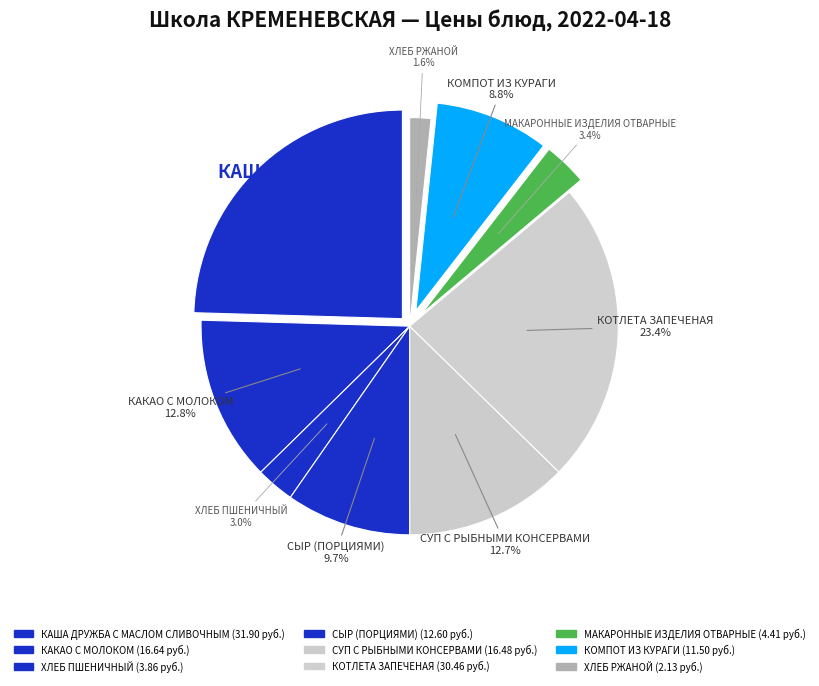

To the nearest percent, what is the combined percentage of ХЛЕБ РЖАНОЙ and КАША ДРУЖБА С МАСЛОМ СЛИВОЧНЫМ?

26%